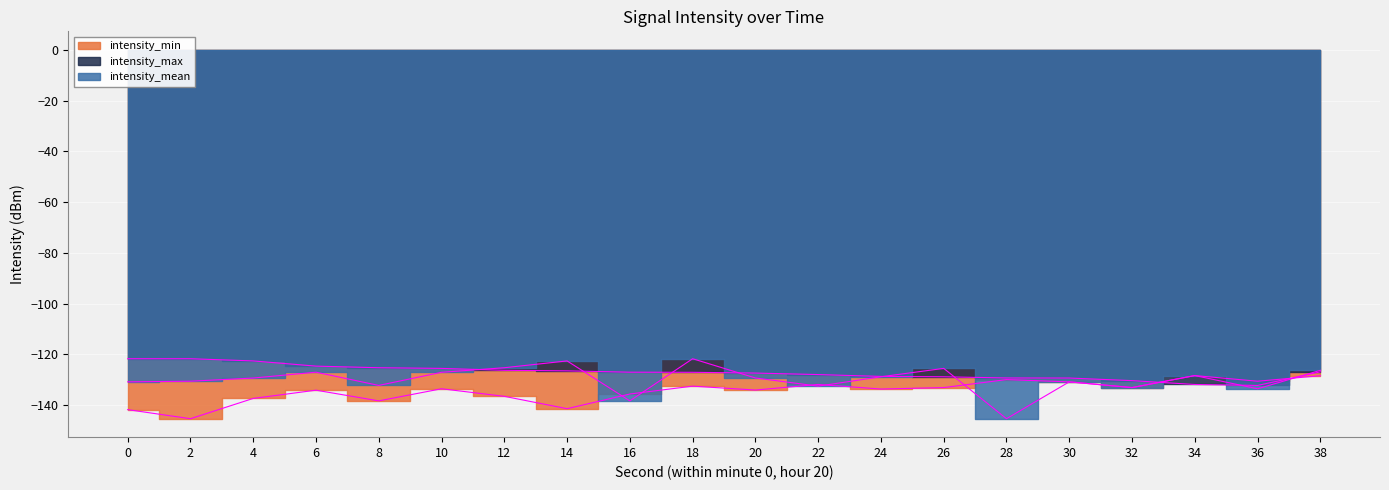

What is the value of the intensity_mean point at the 4th from the left?

-127.1